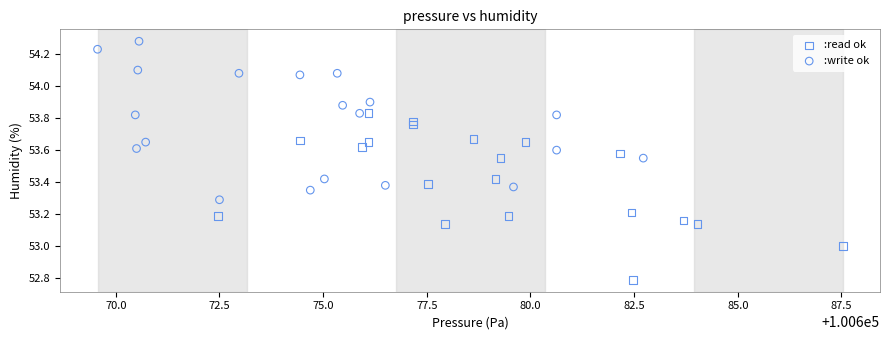

Which series contains the lowest Y value?

:read ok